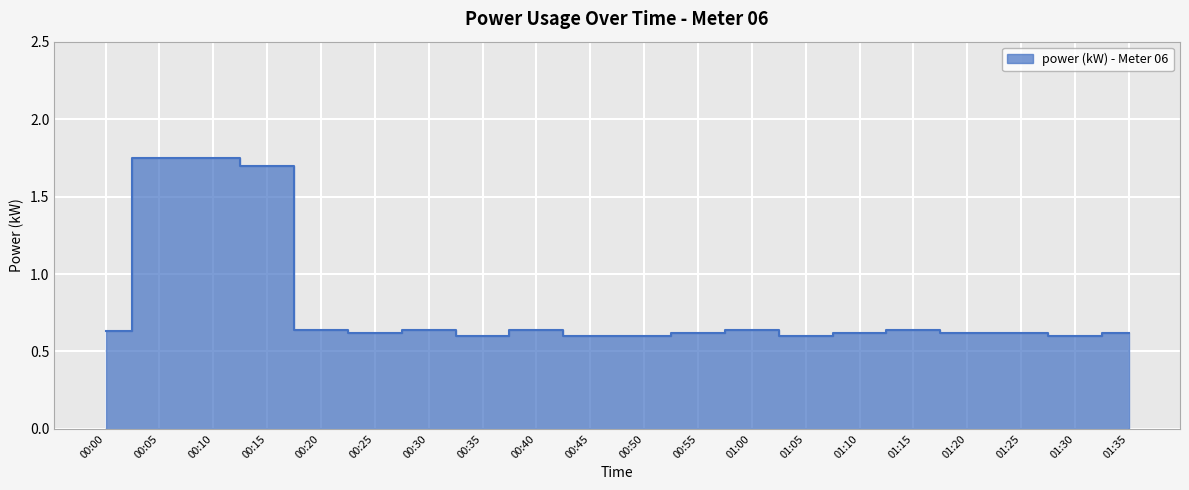

Does the chart display data point markers on the line(s)?

No